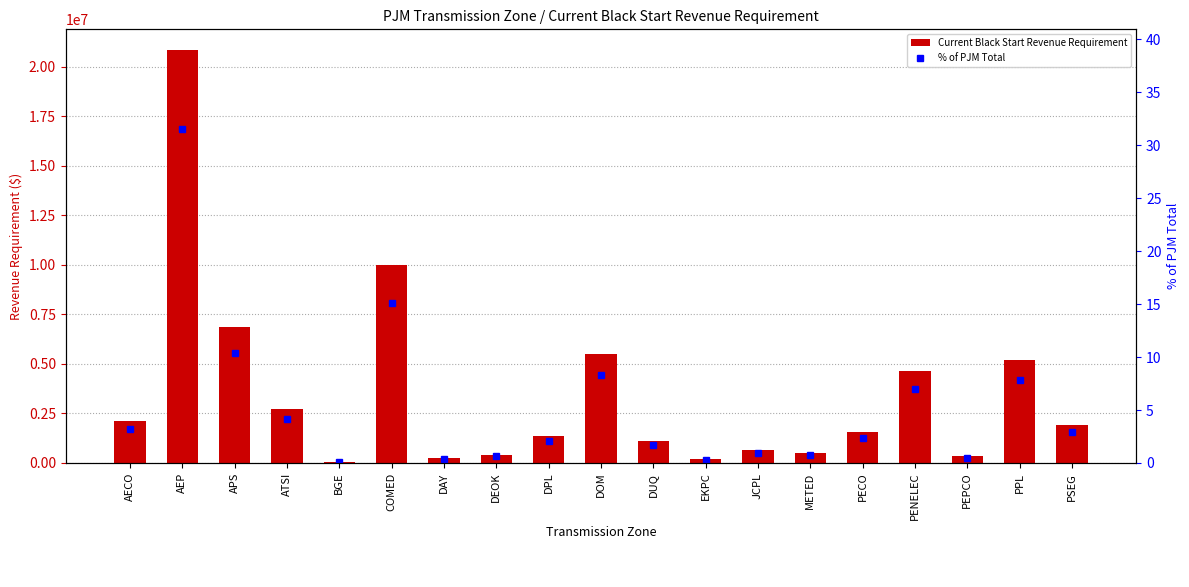

Which category has the highest value in the Current Black Start Revenue Requirement series?

AEP